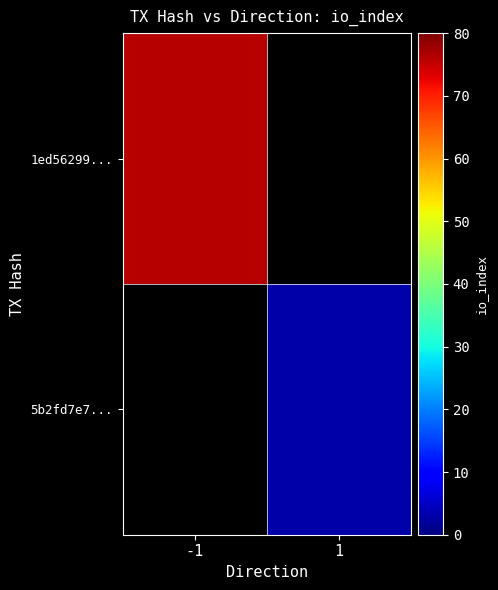

What value does the 5b2fd7e7... series have at 1?

3.0